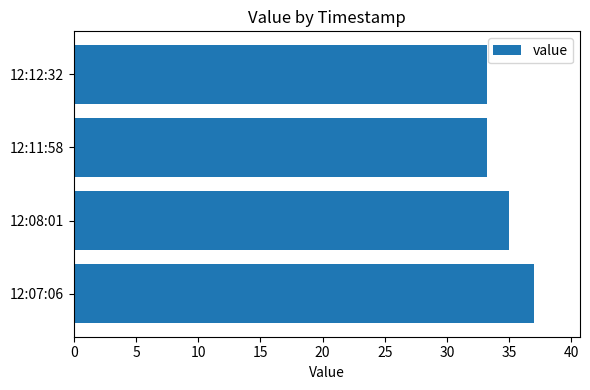

Is it true that the value at 12:08:01 is 35.0?

True